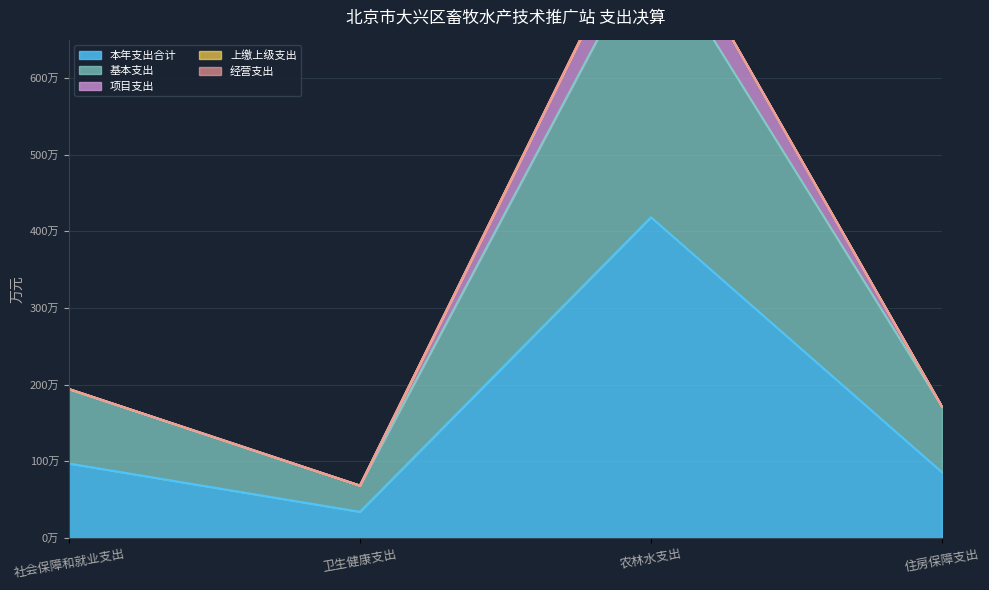

How many interior local valleys does the 项目支出 series have?

1